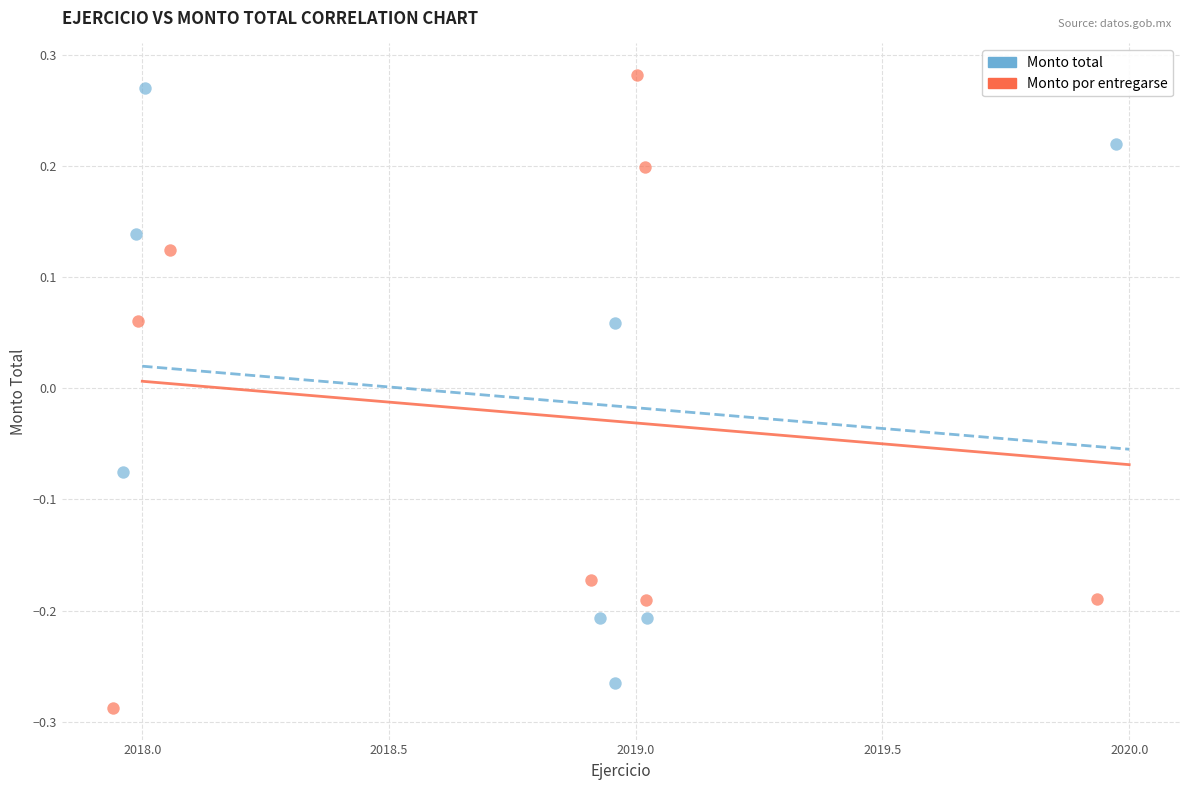

Which series has the widest spread of Y values?

Monto por entregarse